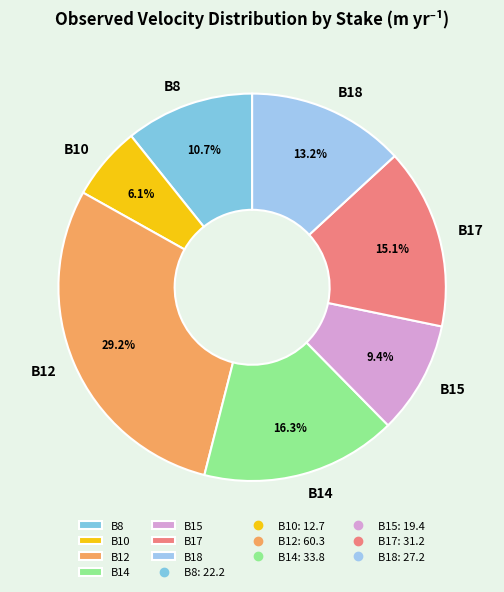

What portion of the pie excludes B12?

70.8%